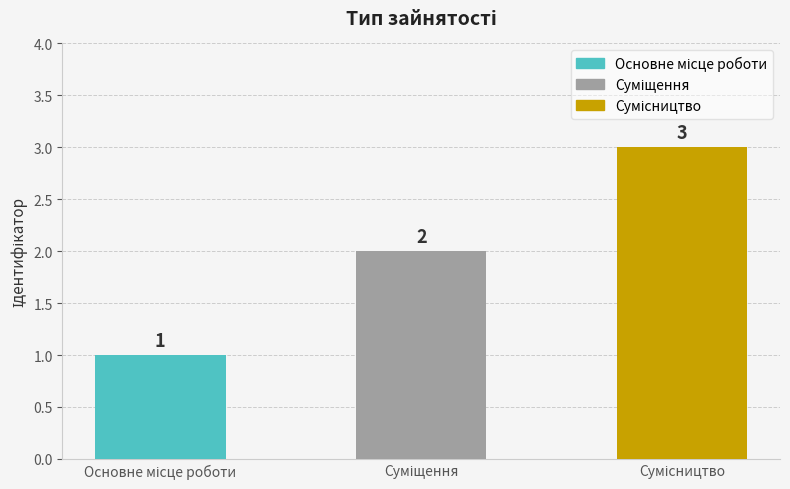

What is the greatest value displayed?

3